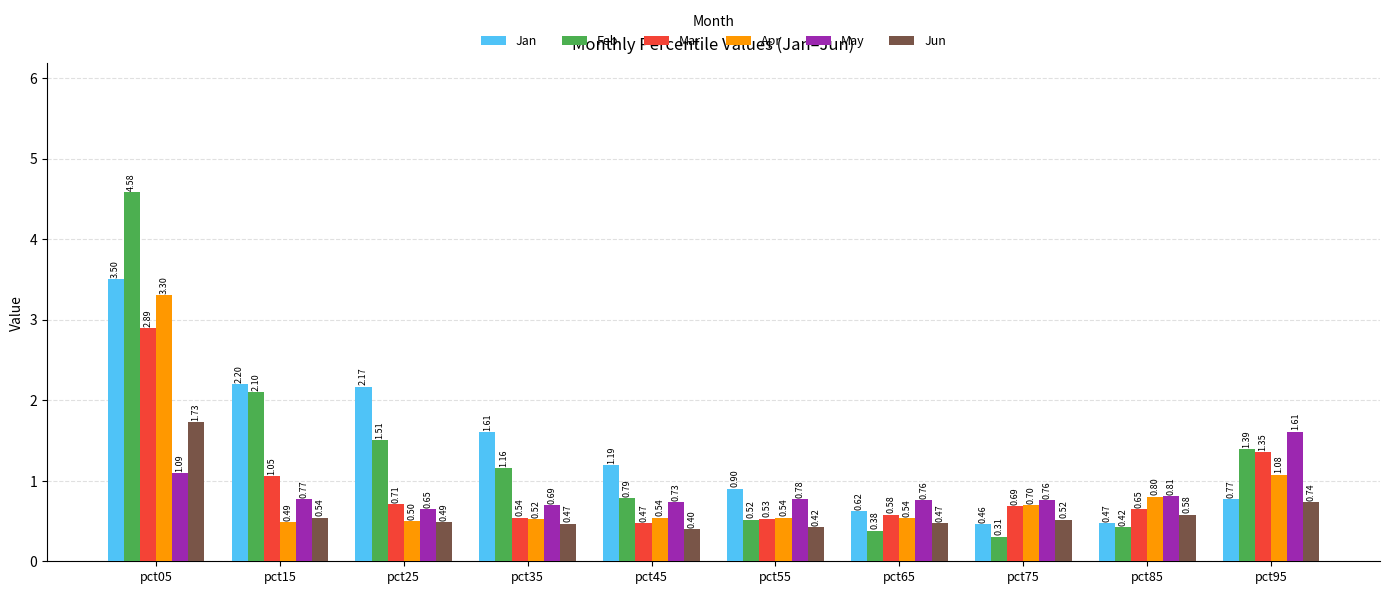

Count the number of data series in this chart.

6